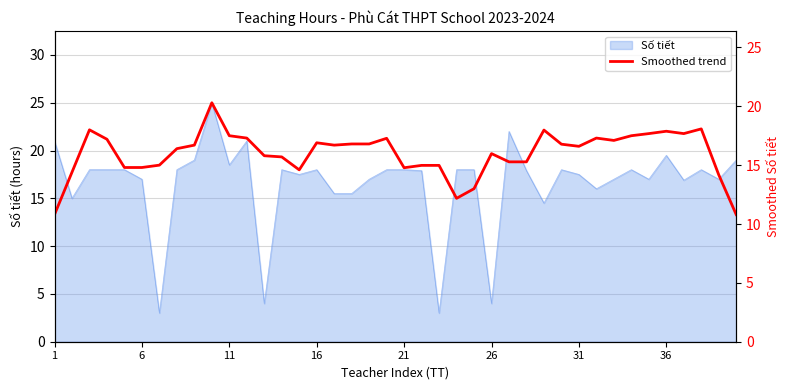

What is the change in value from 16 to 36?

+1.0